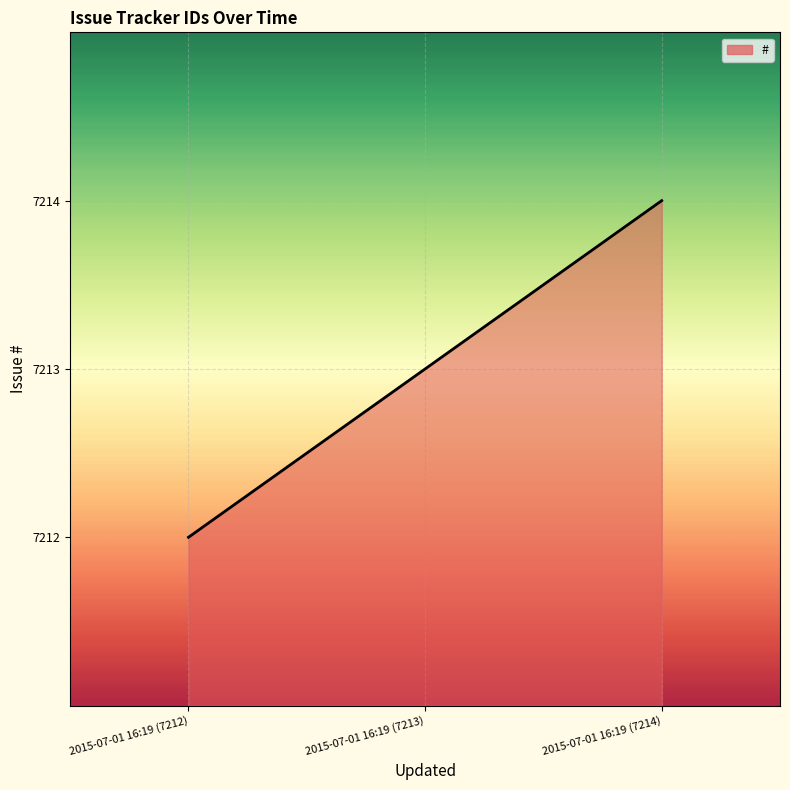

Count the number of data series in this chart.

1